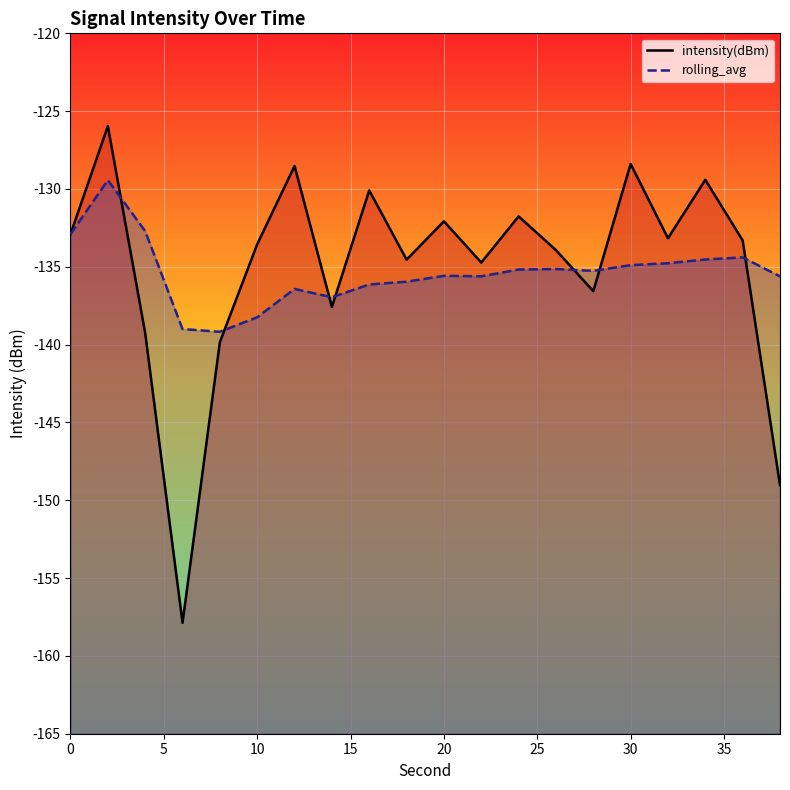

How many interior local valleys does the intensity(dBm) series have?

6